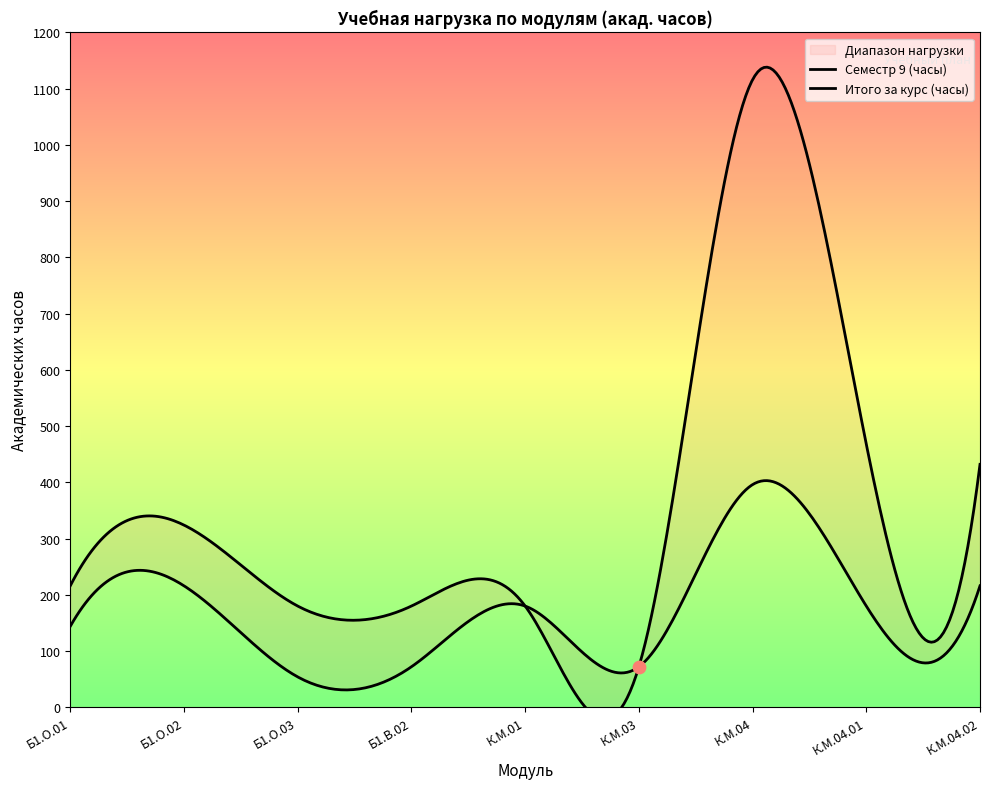

At which category is the sum across all series the highest?

К.М.04